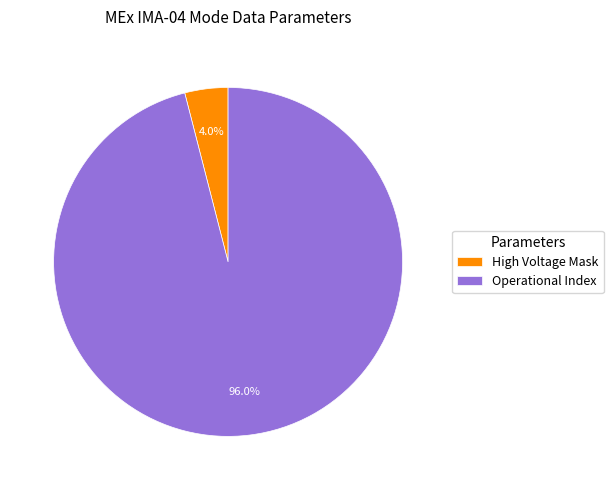

To the nearest percent, what is the combined percentage of Operational Index and High Voltage Mask?

100%